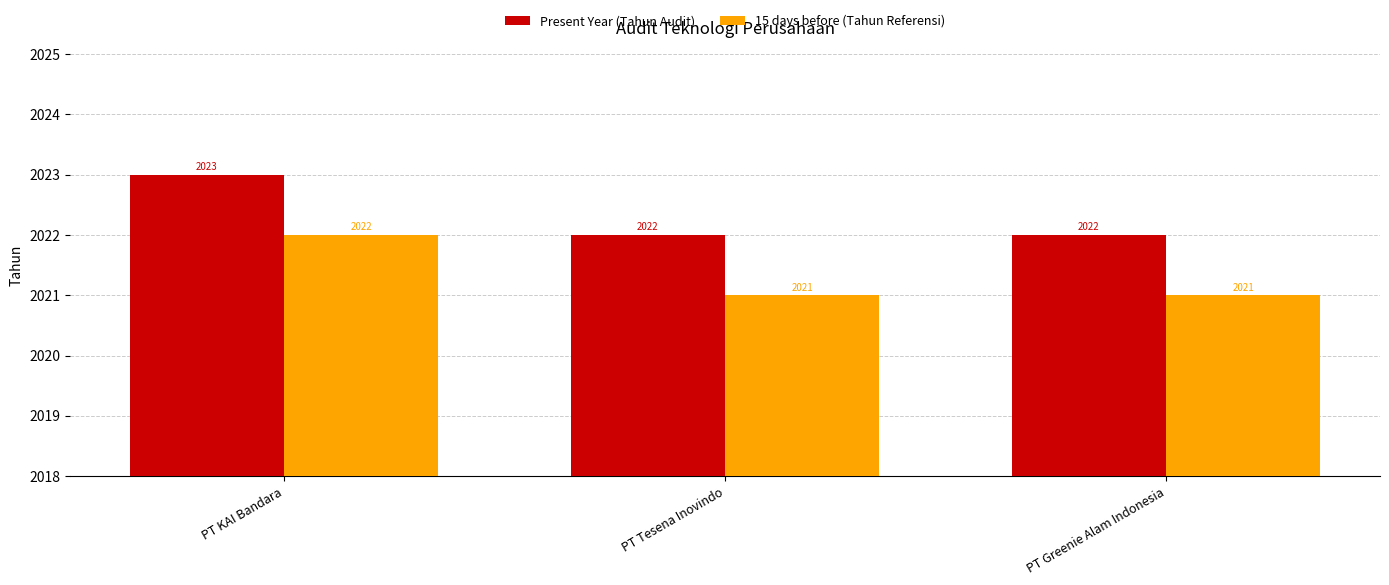

Reading left to right, what are all the values shown in this chart?

Present Year (Tahun Audit): 2023	2022	2022
15 days before (Tahun Referensi): 2022	2021	2021